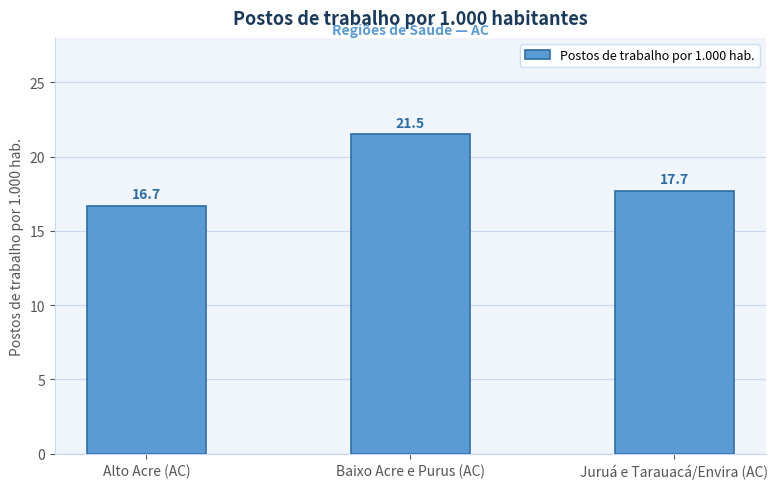

What is the smallest value displayed?

16.7